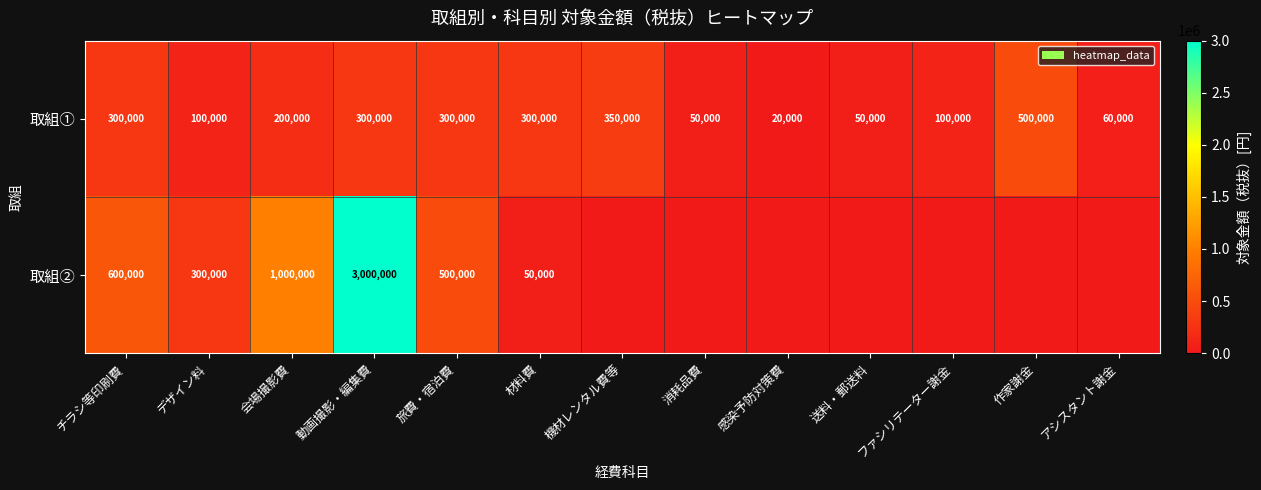

Which category has the lowest value in the 取組① series?

感染予防対策費